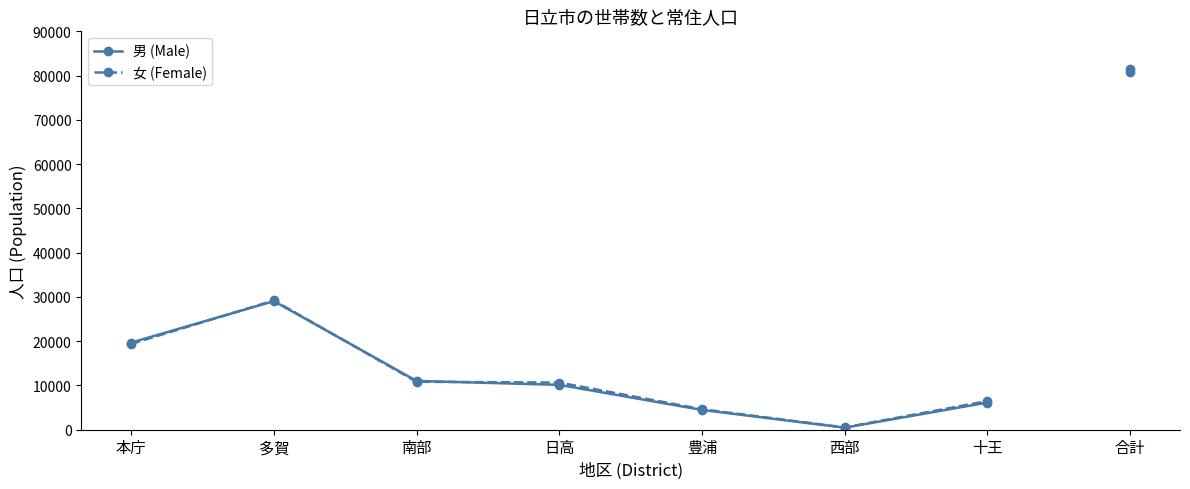

What are all the series names shown in the legend?

男 (Male), 女 (Female)